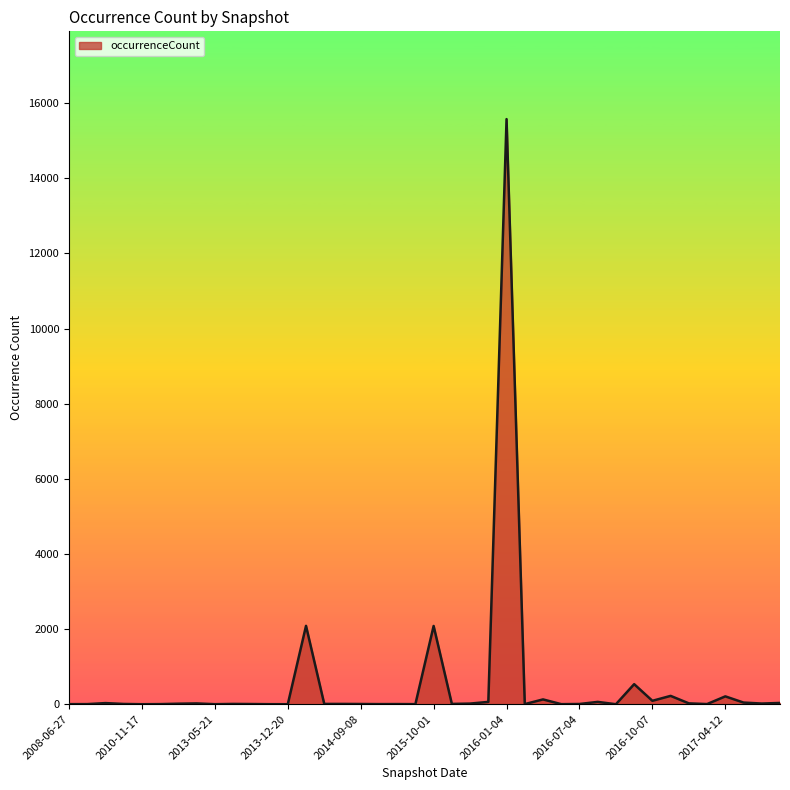

What is the difference between the maximum and minimum values?

15576